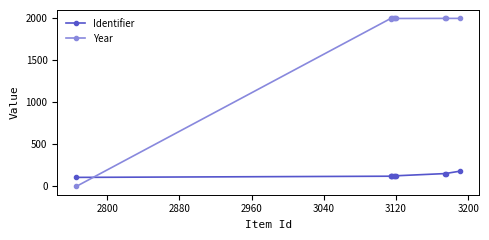

How many categories are shown in the chart?

10